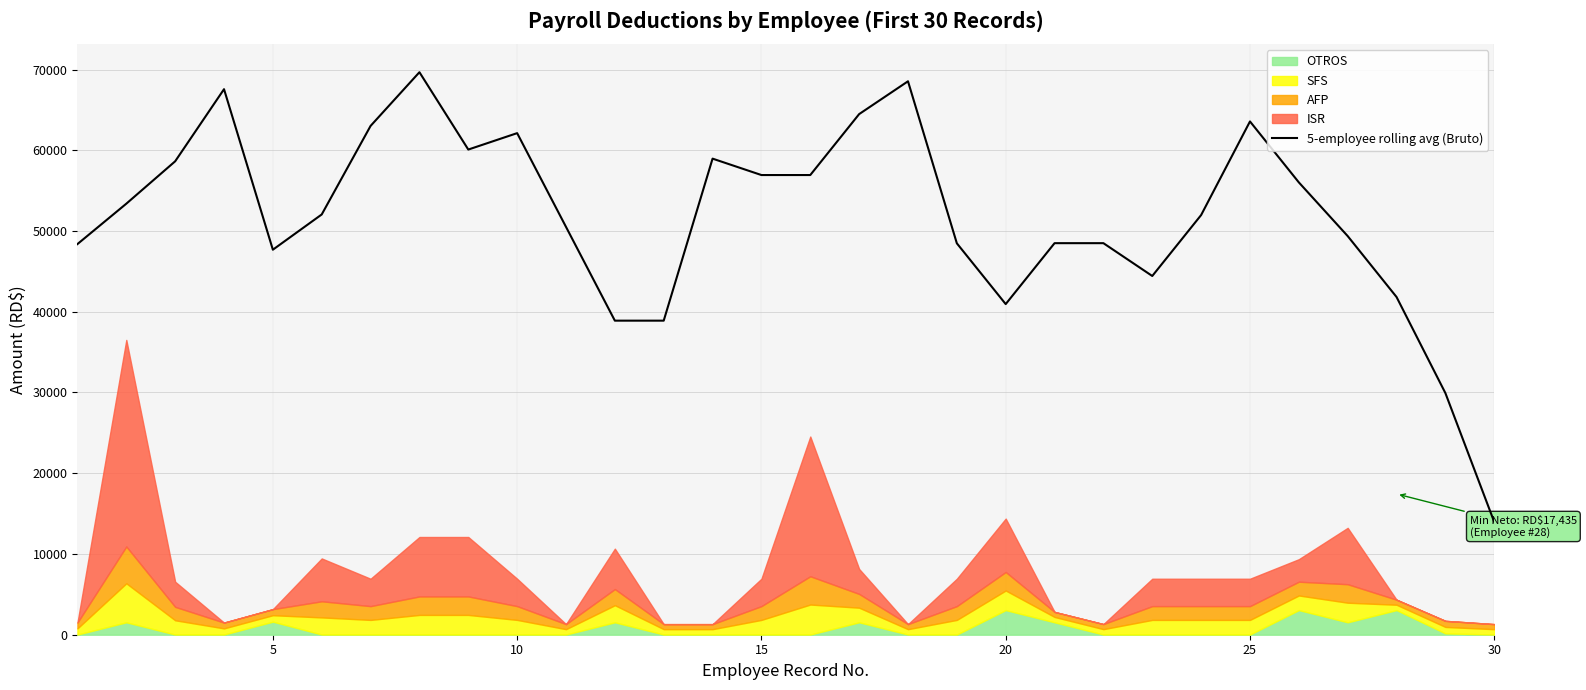

What is the value of the 25th point from the left?

63567.3